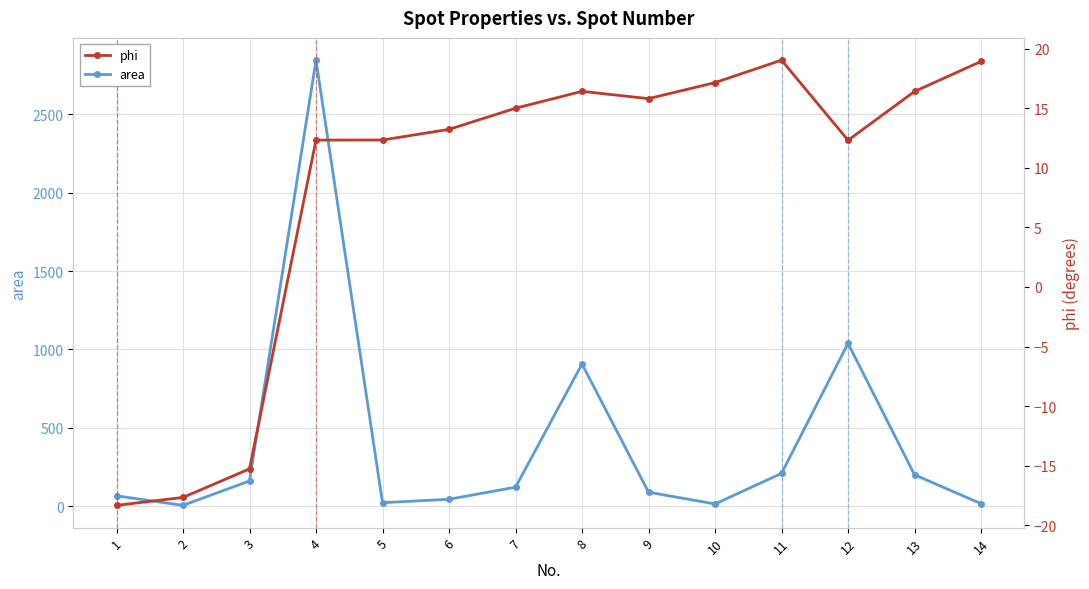

At which category does the chart reach its minimum across all series?

1